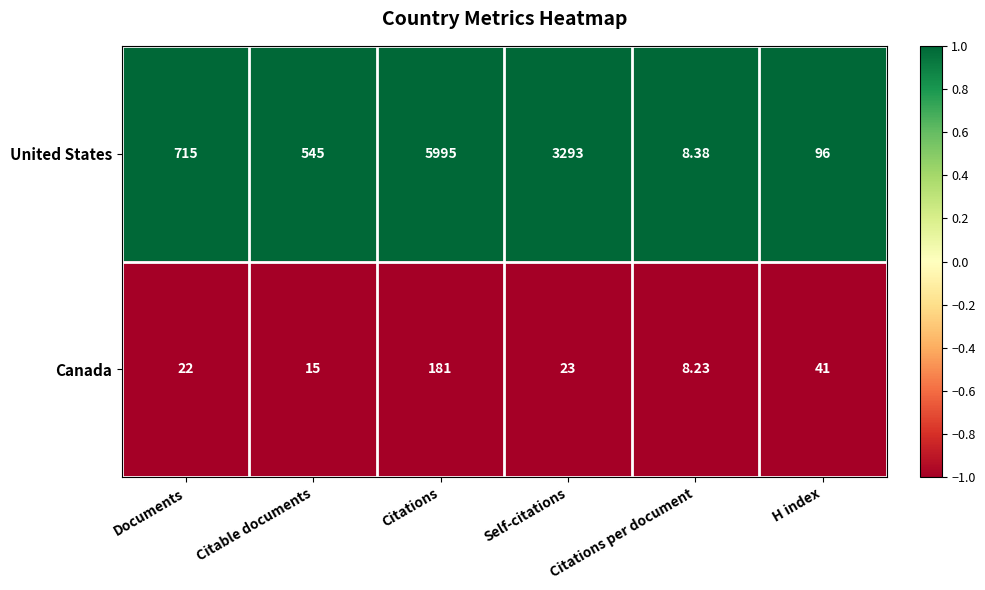

What is the minimum value shown in the chart?

8.2